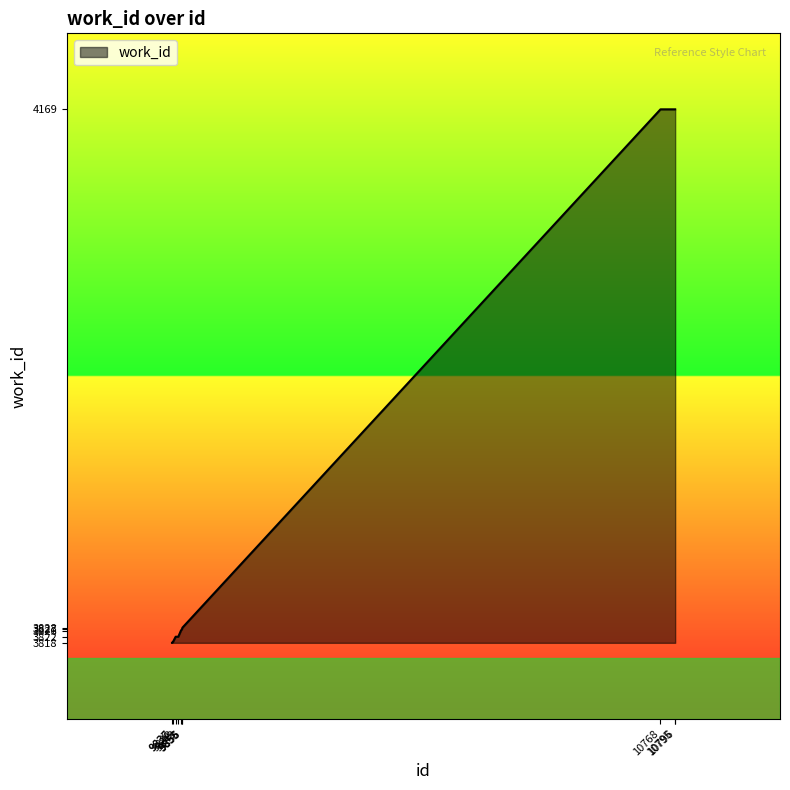

How many values are below 3827?

5